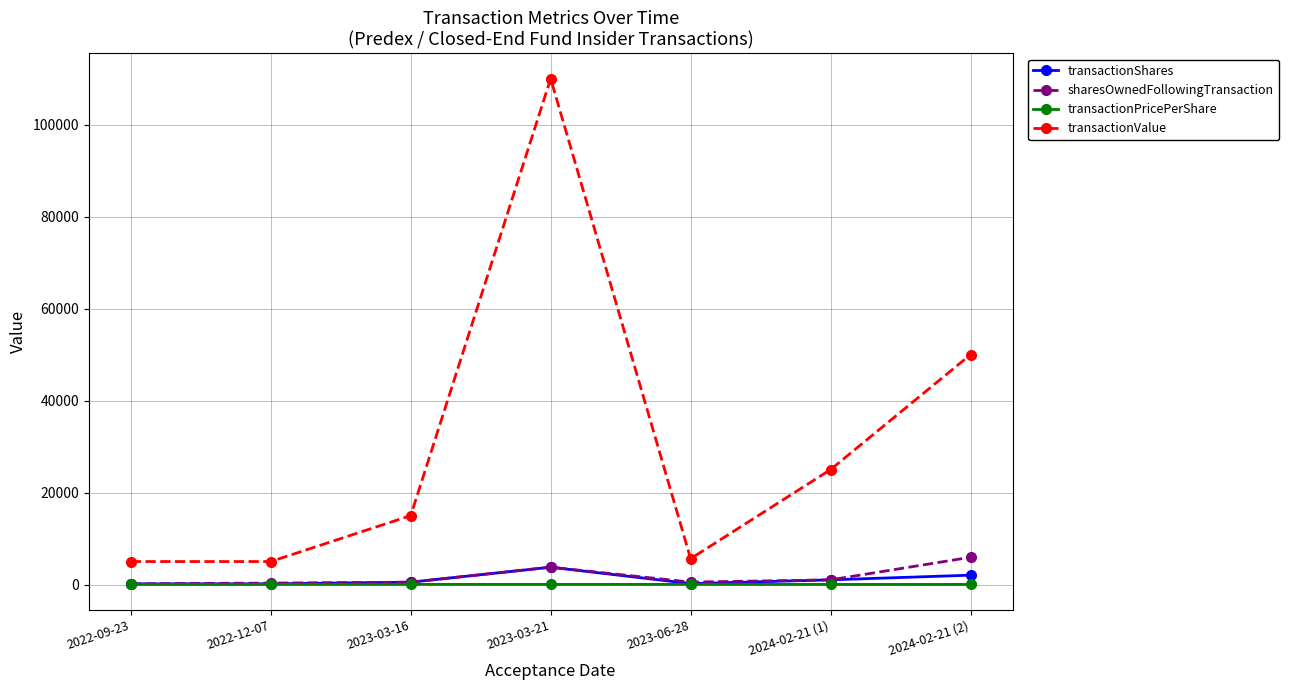

Which series has the largest range (max minus min)?

transactionValue